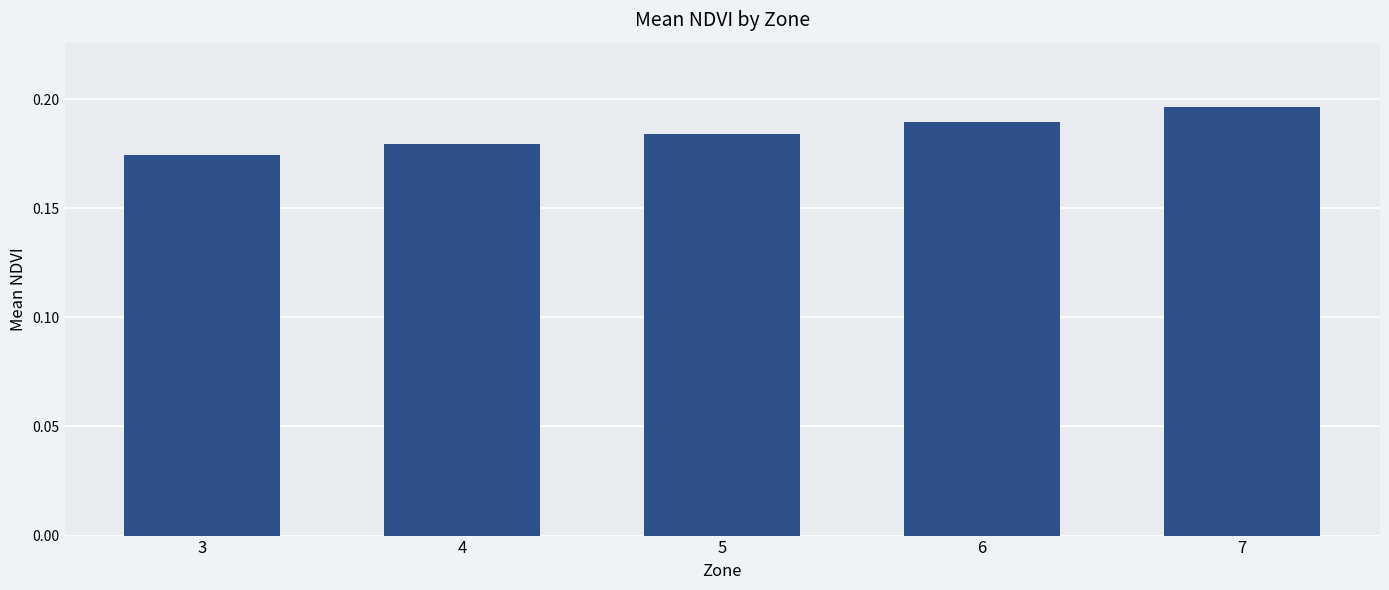

The chart shows a value of 0.1 at 4. True or false?

False